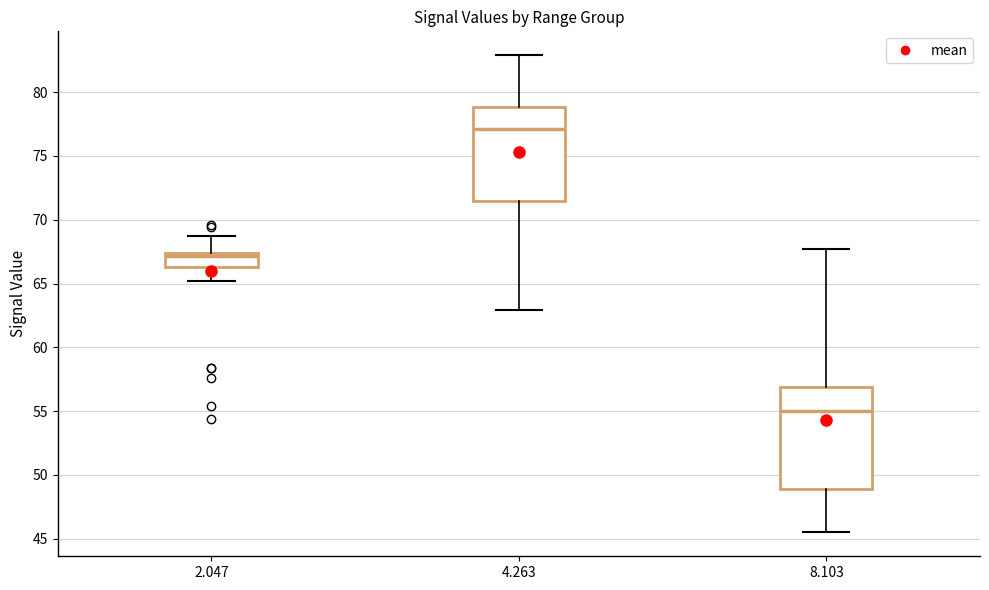

Which box's median line is the highest?

4.263